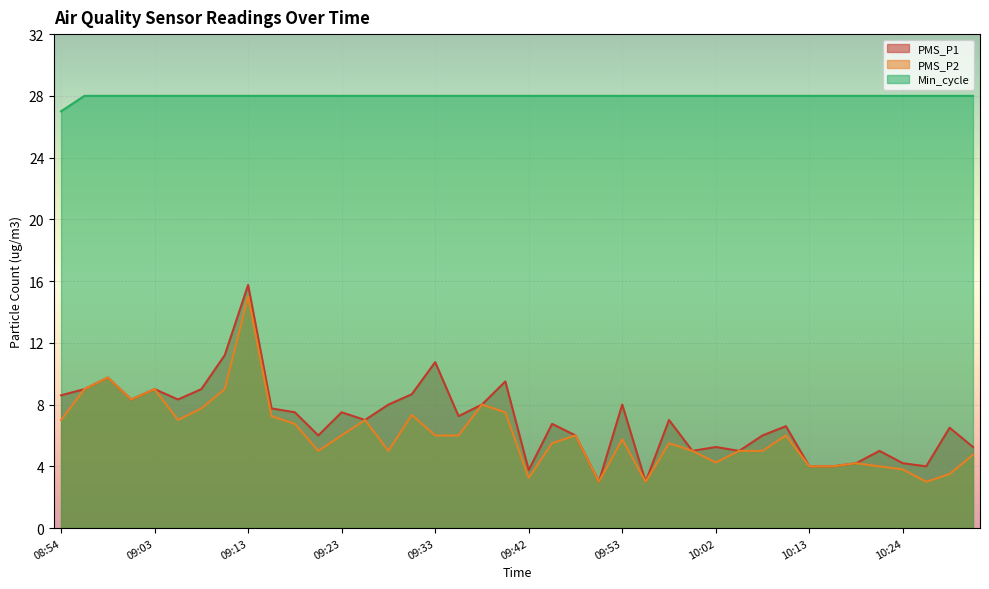

Reading right to left, list all the values displayed in this chart.

PMS_P1: 5.2	6.5	4.0	4.2	5.0	4.2	4.0	4.0	6.6	6.0	5.0	5.2	5.0	7.0	3.0	8.0	3.0	6.0	6.8	3.8	9.5	8.0	7.2	10.8	8.7	8.0	7.0	7.5	6.0	7.5	7.8	15.8	11.2	9.0	8.3	9.0	8.3	9.8	9.0	8.6
PMS_P2: 4.8	3.5	3.0	3.8	4.0	4.2	4.0	4.0	6.0	5.0	5.0	4.2	5.0	5.5	3.0	5.8	3.0	6.0	5.5	3.2	7.5	8.0	6.0	6.0	7.3	5.0	7.0	6.0	5.0	6.8	7.2	15.0	9.0	7.8	7.0	9.0	8.3	9.8	9.0	7.0
Min_cycle: 28.0	28.0	28.0	28.0	28.0	28.0	28.0	28.0	28.0	28.0	28.0	28.0	28.0	28.0	28.0	28.0	28.0	28.0	28.0	28.0	28.0	28.0	28.0	28.0	28.0	28.0	28.0	28.0	28.0	28.0	28.0	28.0	28.0	28.0	28.0	28.0	28.0	28.0	28.0	27.0